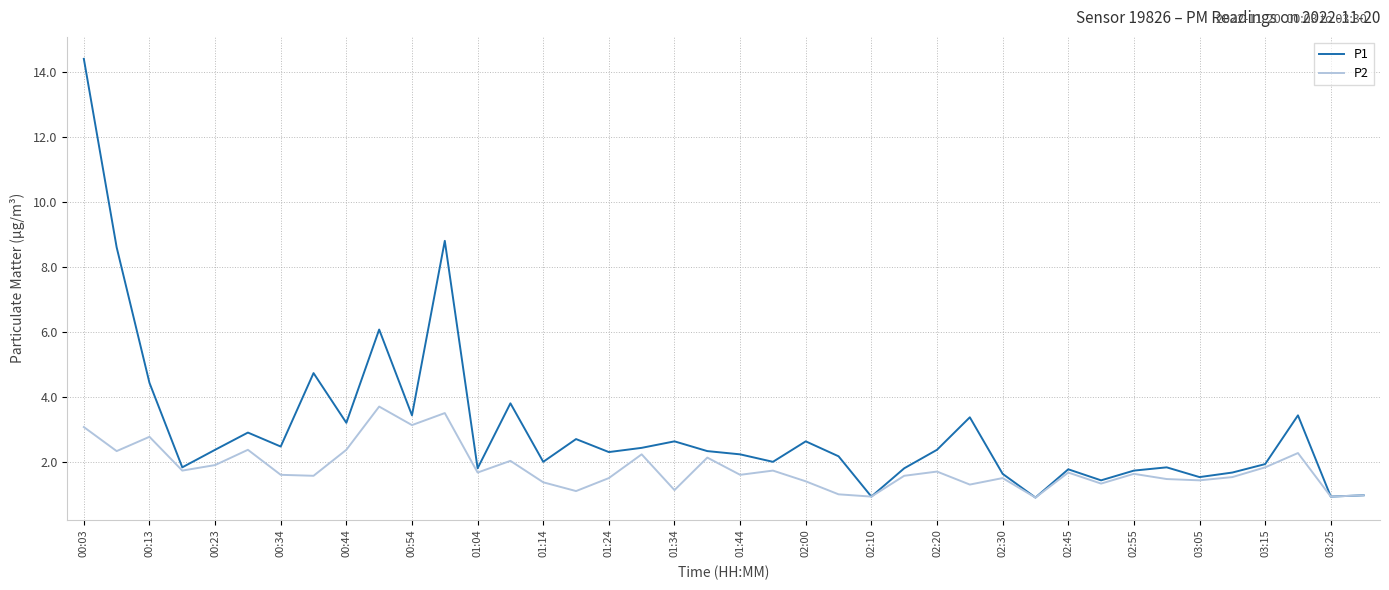

Which series has the widest spread of values?

P1